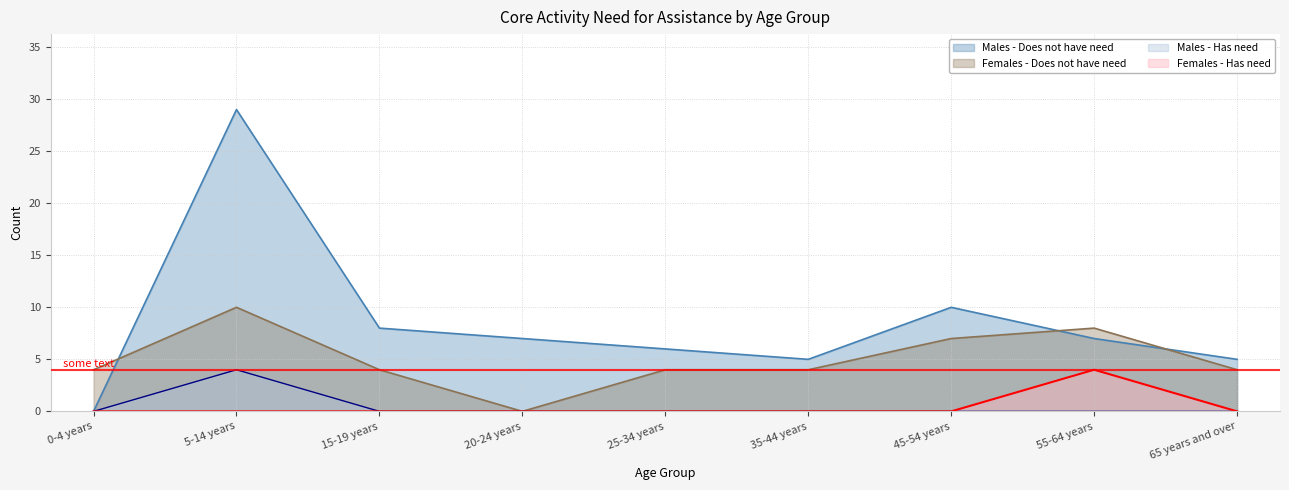

How many interior local peaks does the Males - Does not have need series have?

2